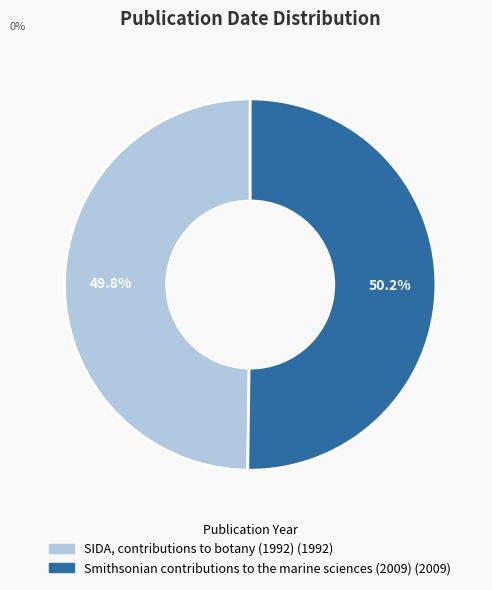

What is the ratio of the value at Smithsonian contributions to the marine sciences (2009) to the value at SIDA, contributions to botany (1992)?

1.0